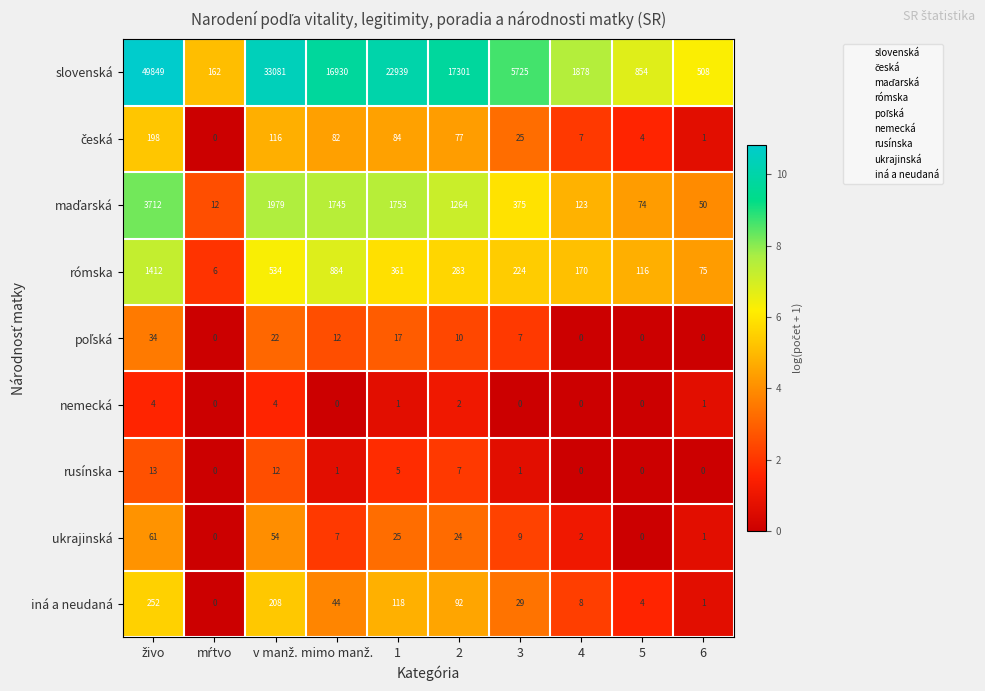

The ukrajinská series shows 17 at 1. True or false?

False